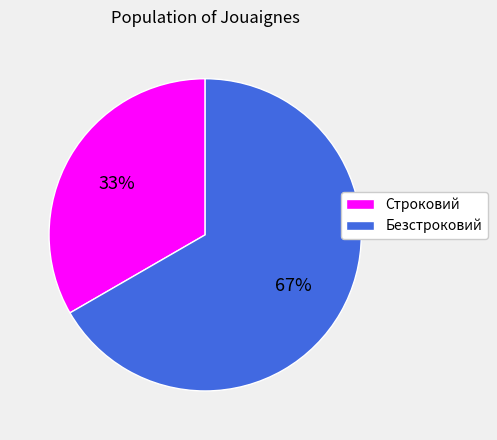

How many slices are in this pie chart?

2